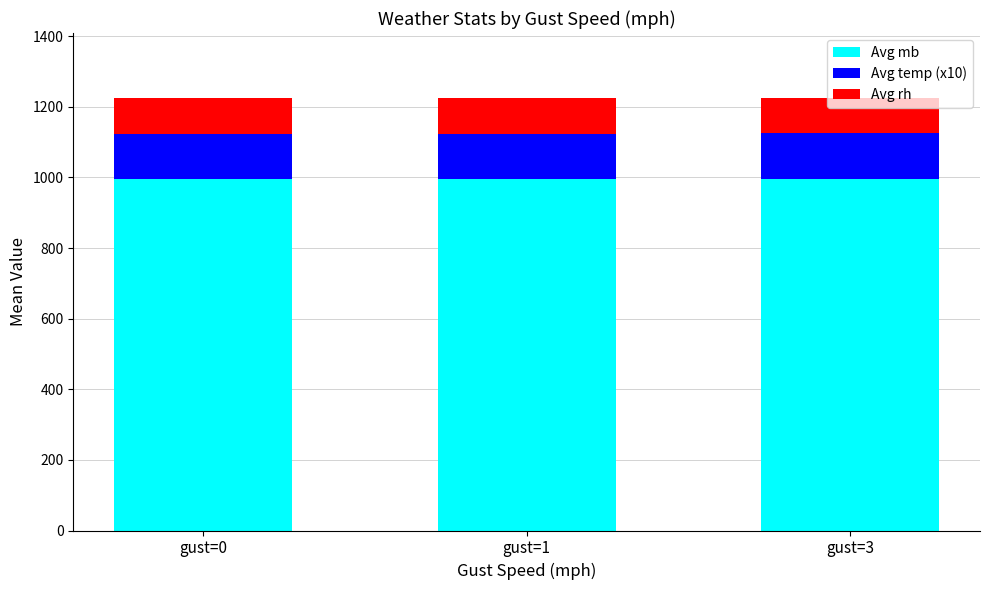

How many distinct data groups are displayed?

3